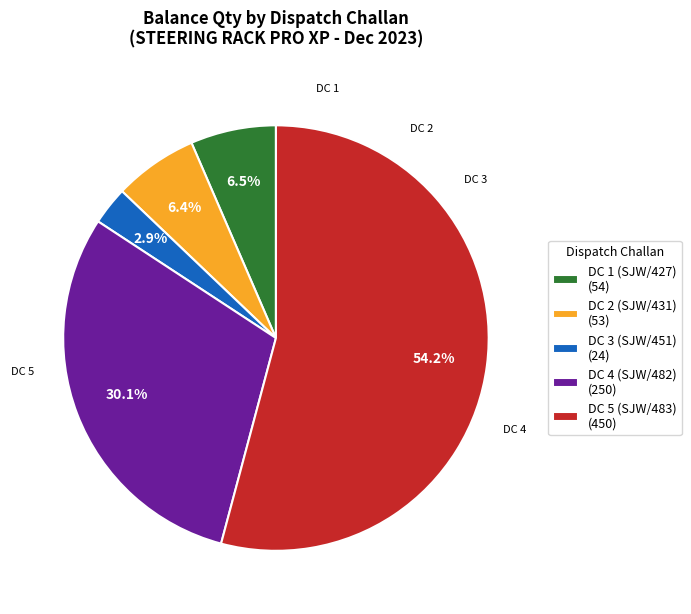

How many slices are in this pie chart?

5